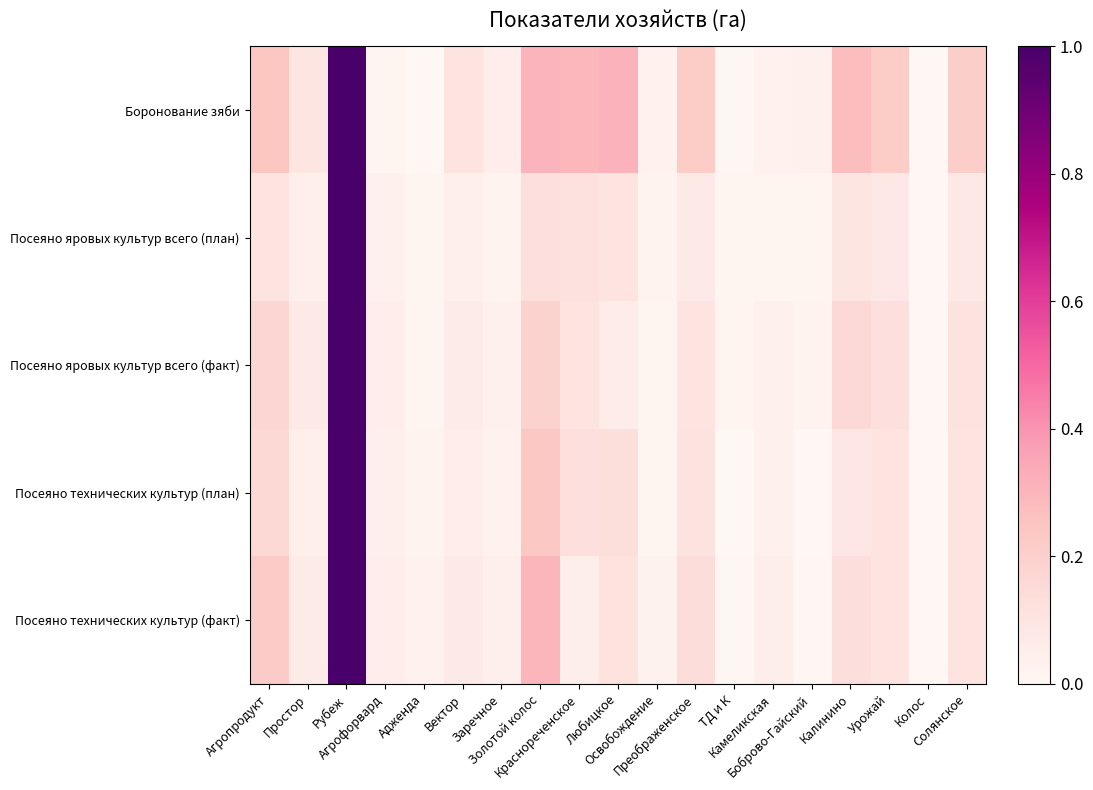

Rank the series by their maximum value, from highest to lowest.

Боронование зяби, Посеяно яровых культур всего (план), Посеяно яровых культур всего (факт), Посеяно технических культур (план), Посеяно технических культур (факт)